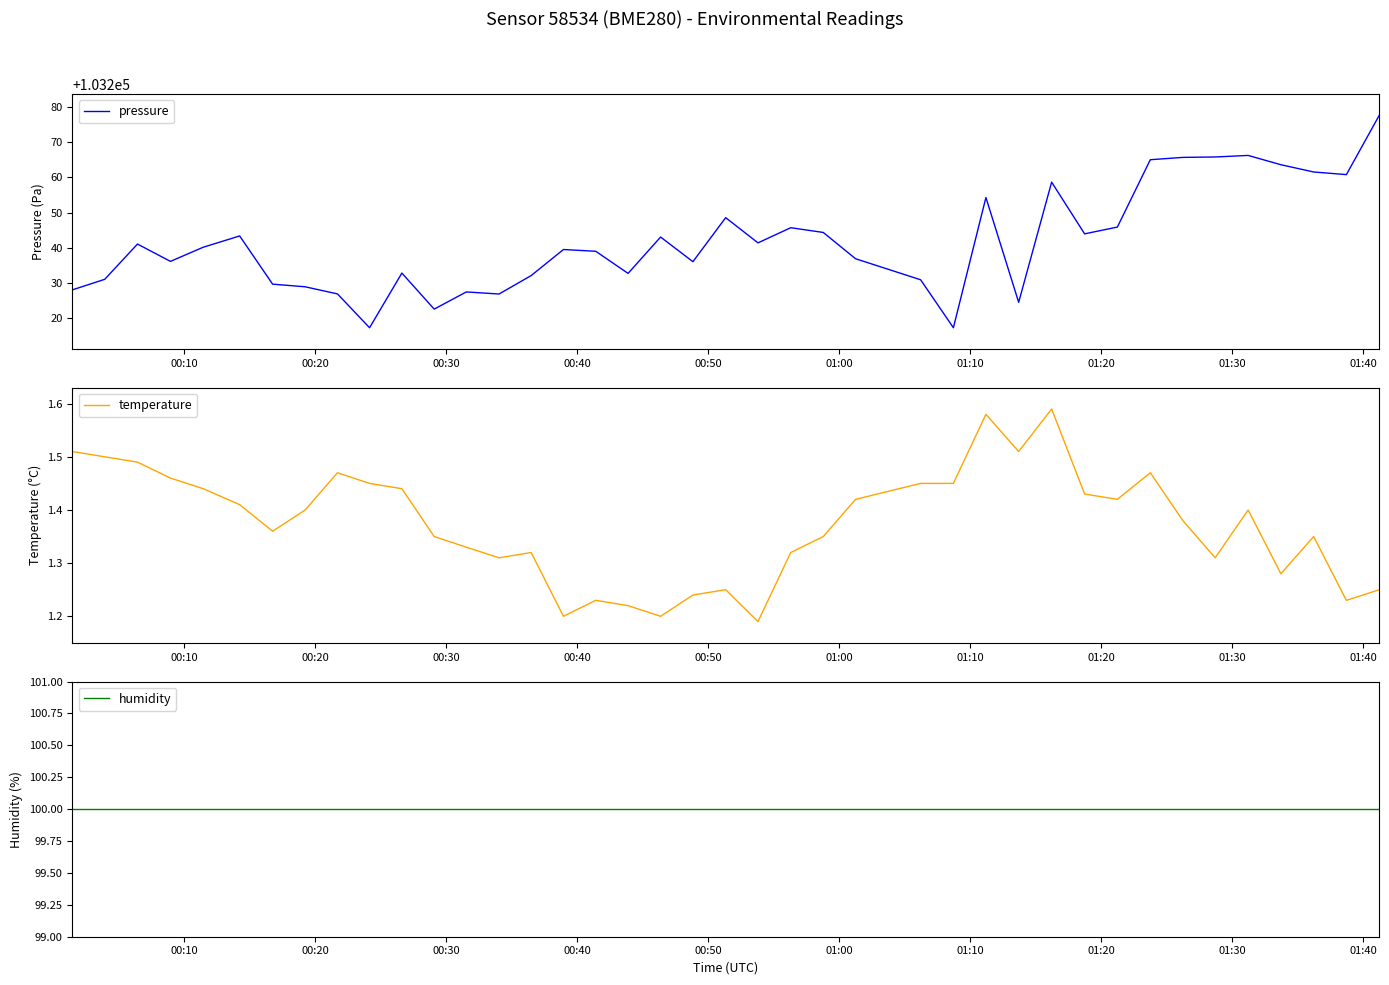

What is the sum of all pressure values?

4129671.2